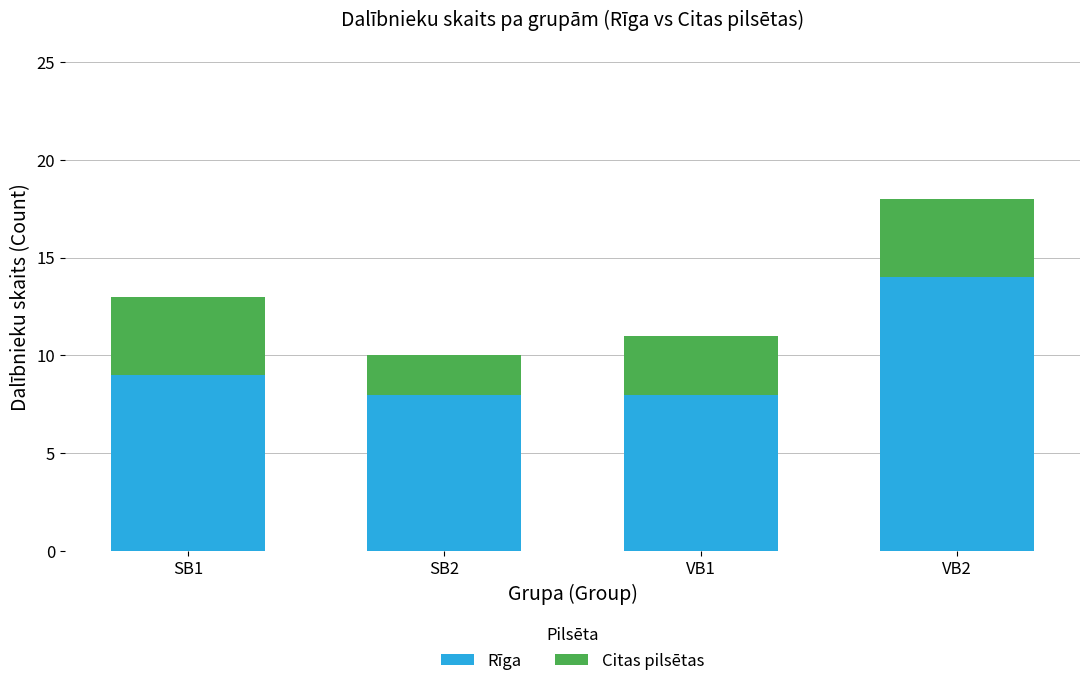

The value of Rīga at VB1 is 8. True or false?

True